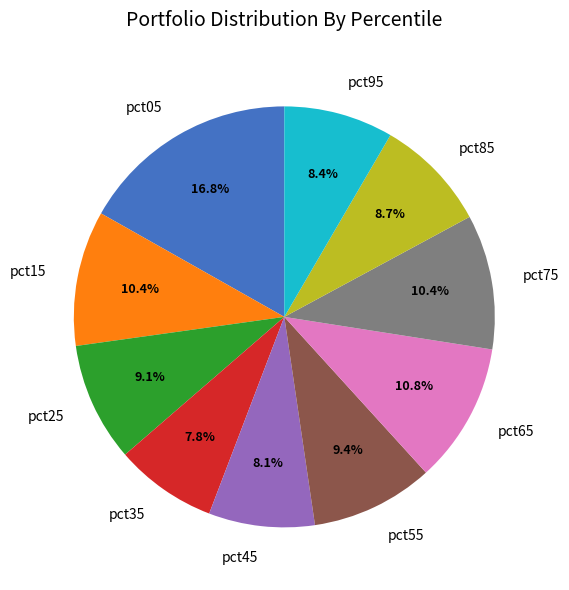

Which category has the biggest portion of the pie?

pct05